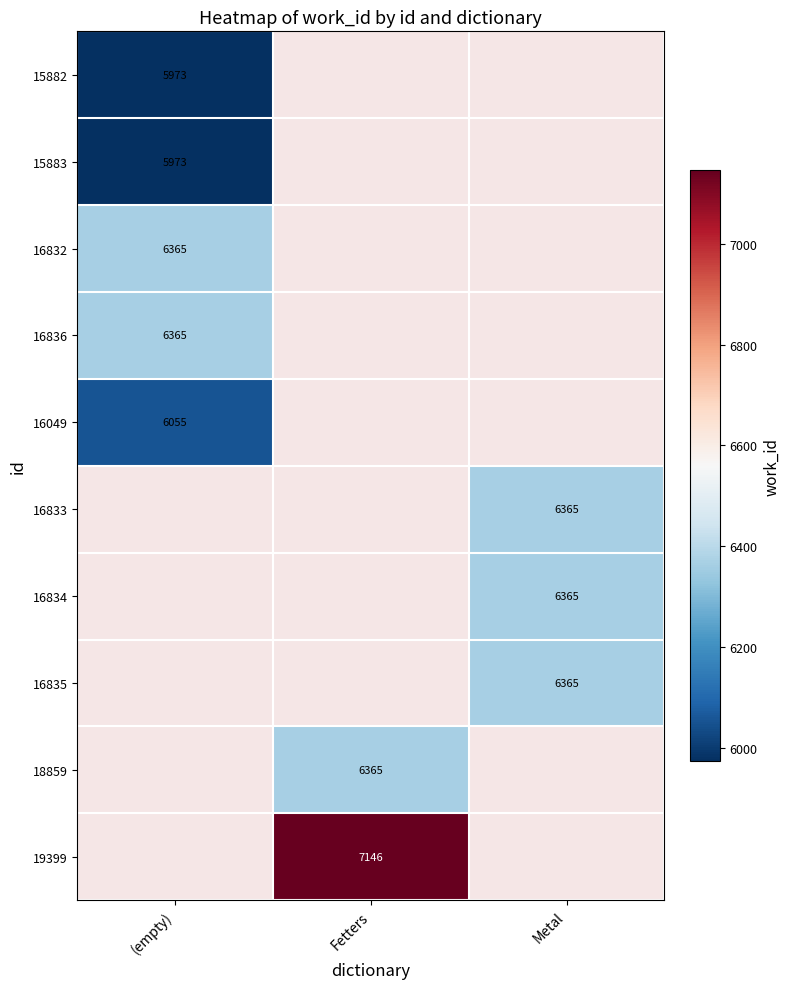

True or false: 16836 has a value of 9333 at (empty).

False